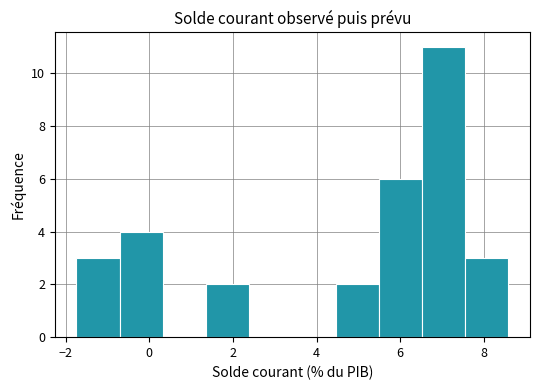

Reading left to right, list every bar in this chart as the range it spans on the x-axis followed by its height. Neither the bar edges nor the heights are printed on the chart, so give them approximately, as read against the axes.

-1.8 to -0.8: 3
-0.8 to 0.4: 4
0.4 to 1.4: 0
1.4 to 2.4: 2
2.4 to 3.4: 0
3.4 to 4.4: 0
4.4 to 5.4: 2
5.4 to 6.6: 6
6.6 to 7.6: 11
7.6 to 8.6: 3